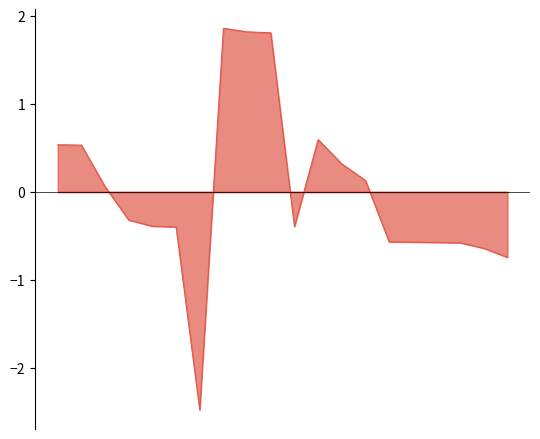

What is the sum of the values at 2012/03/30 and 2015/06/05?

1.2